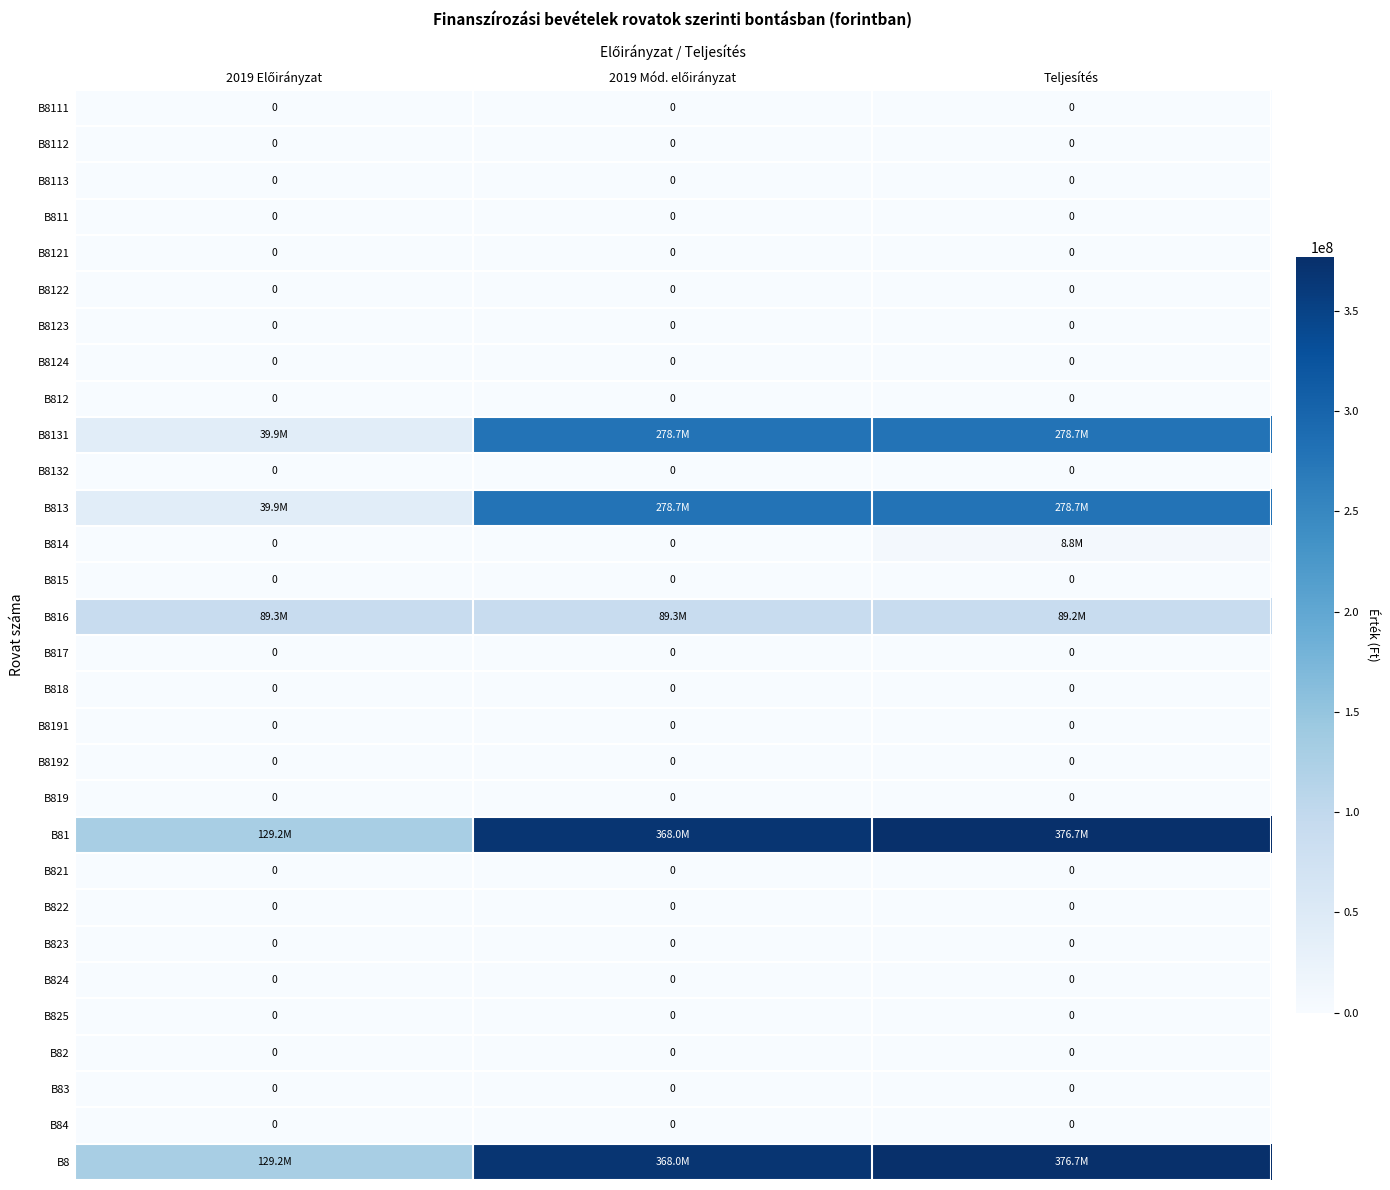

What is the spread (max minus min) of values at 2019 Előirányzat?

129198879